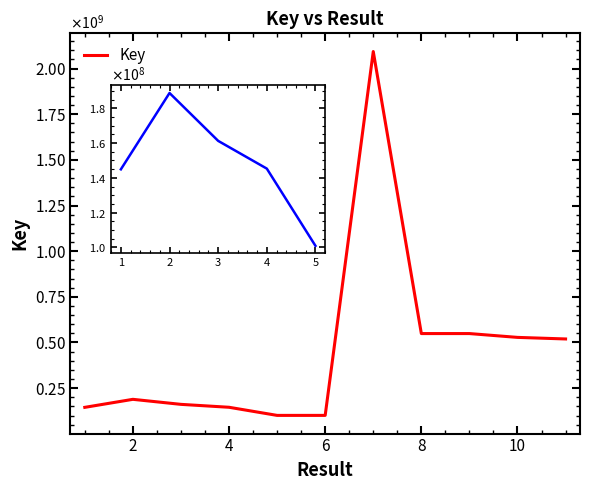

Does the chart display data point markers on the line(s)?

No